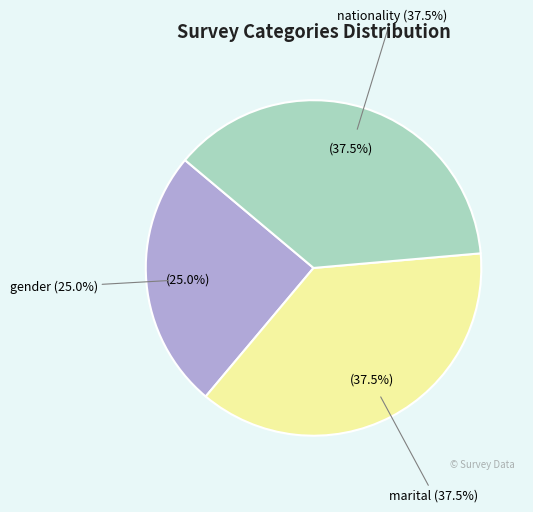

To the nearest percent, what percentage of the pie is marital?

38%